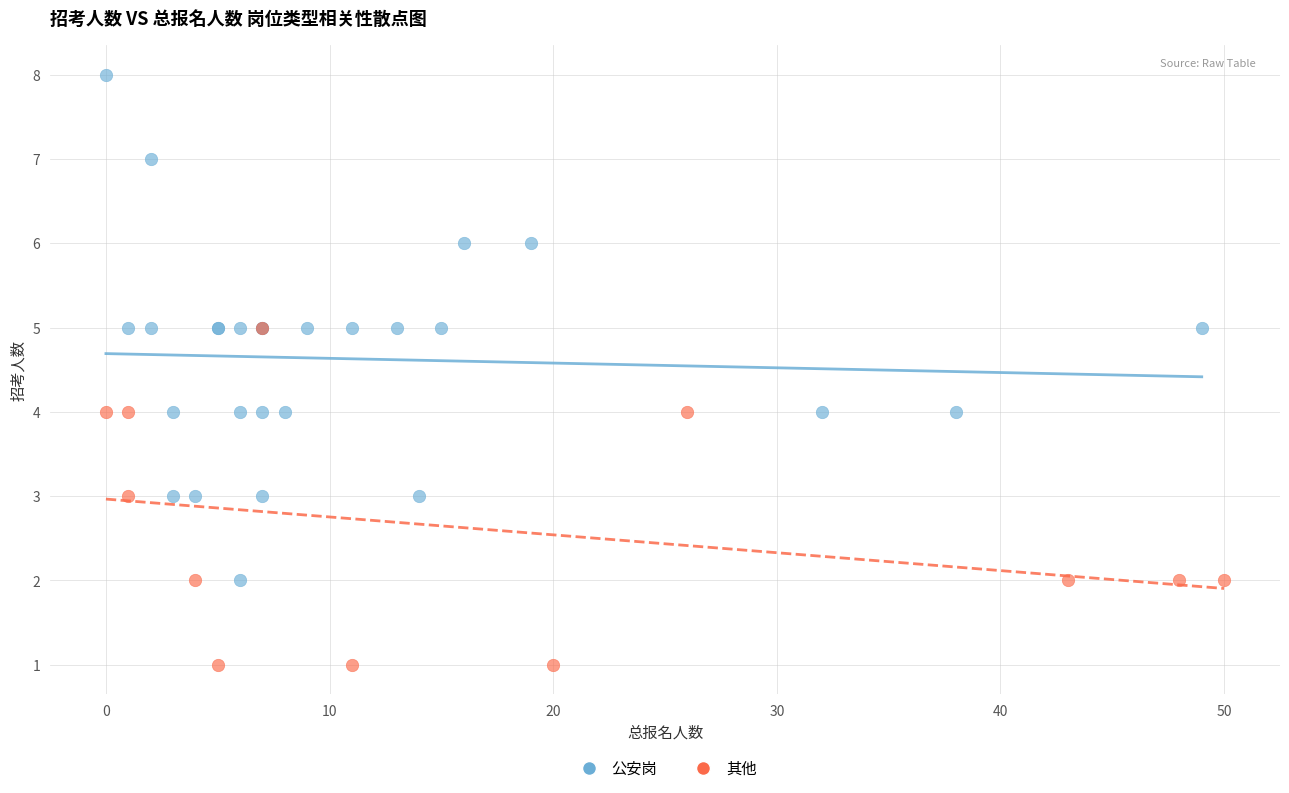

Which series has the widest spread of Y values?

公安岗